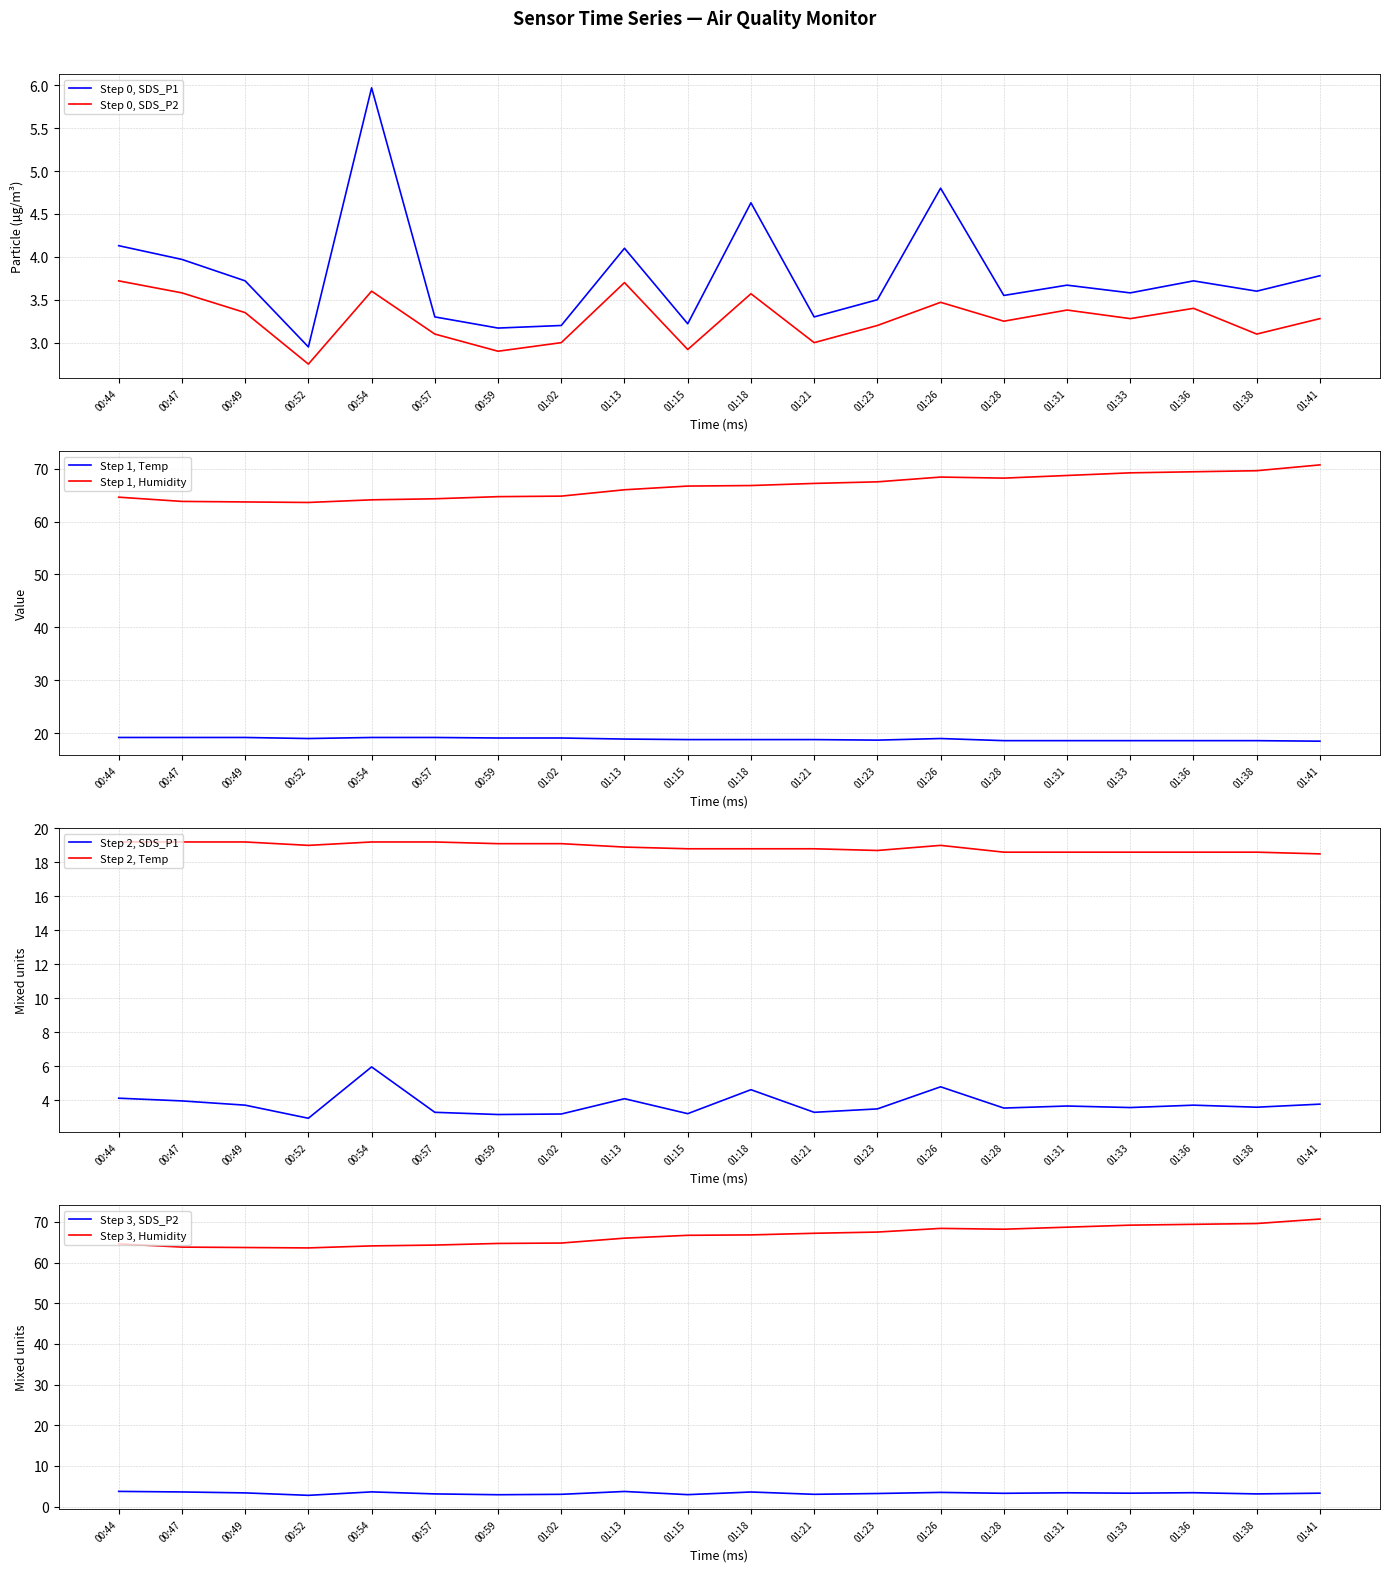

At which category does the chart reach its minimum across all series?

00:52